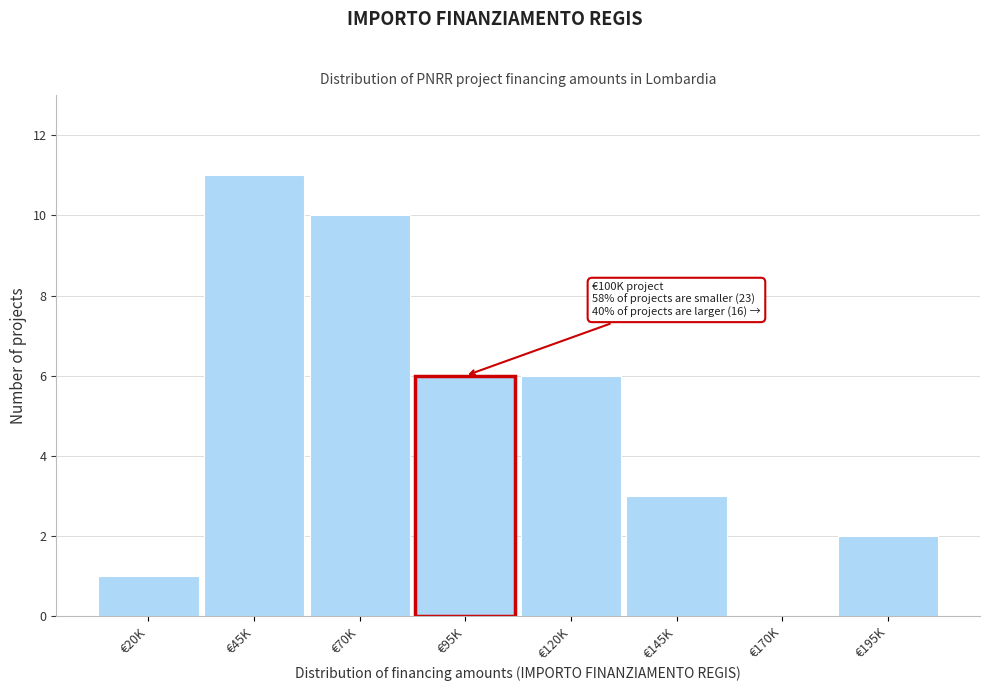

Reading left to right, extract all data points from this chart.

€20K=1	€45K=11	€70K=10	€95K=6	€120K=6	€145K=3	€170K=0	€195K=2